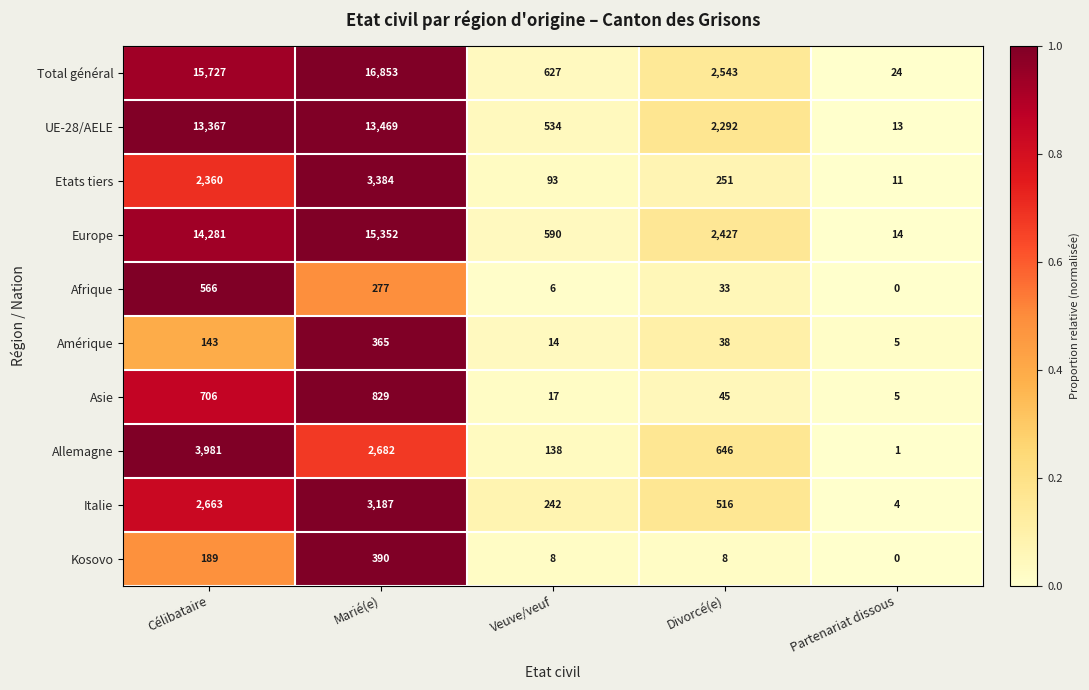

Which series has the widest spread of values?

Total général